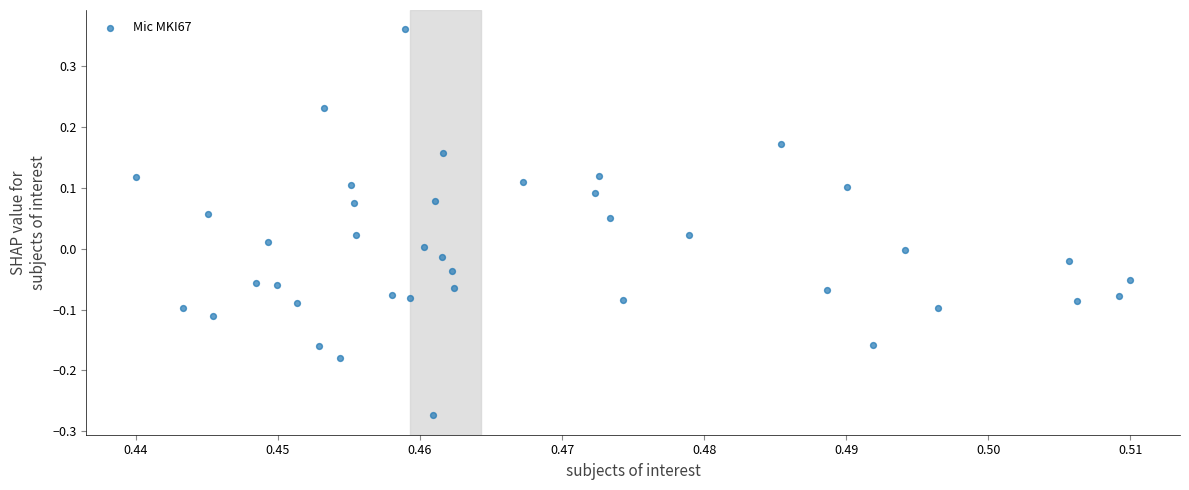

What is the range of Y values (max minus min)?

0.6